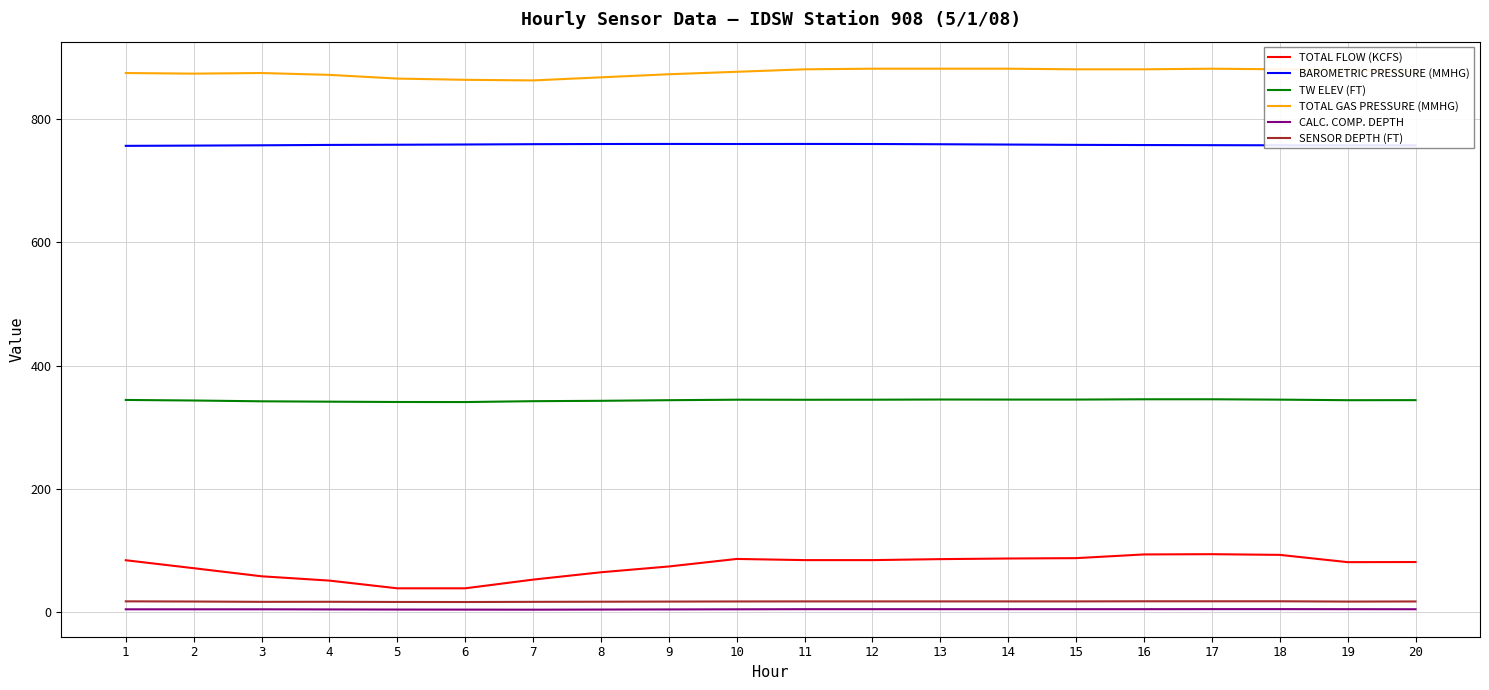

At 20, list the series in order from largest to smallest.

TOTAL GAS PRESSURE (MMHG), BAROMETRIC PRESSURE (MMHG), TW ELEV (FT), TOTAL FLOW (KCFS), SENSOR DEPTH (FT), CALC. COMP. DEPTH